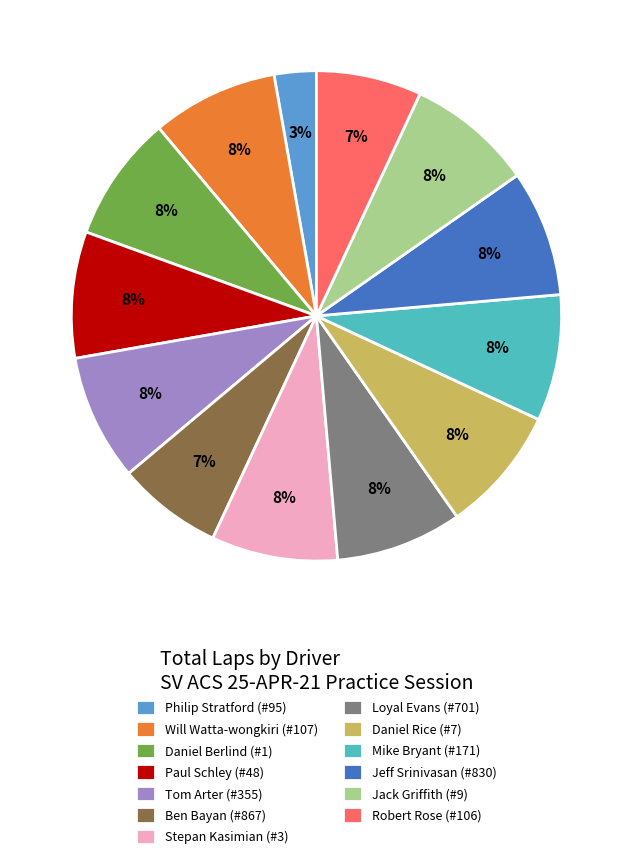

What is the ratio of the value at Loyal Evans (#701) to the value at Jack Griffith (#9)?

1.0